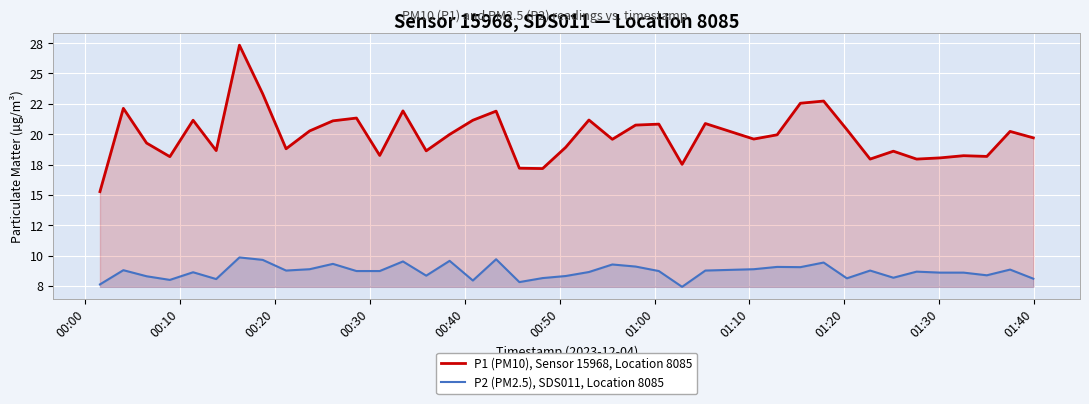

Does the chart display data point markers on the line(s)?

No